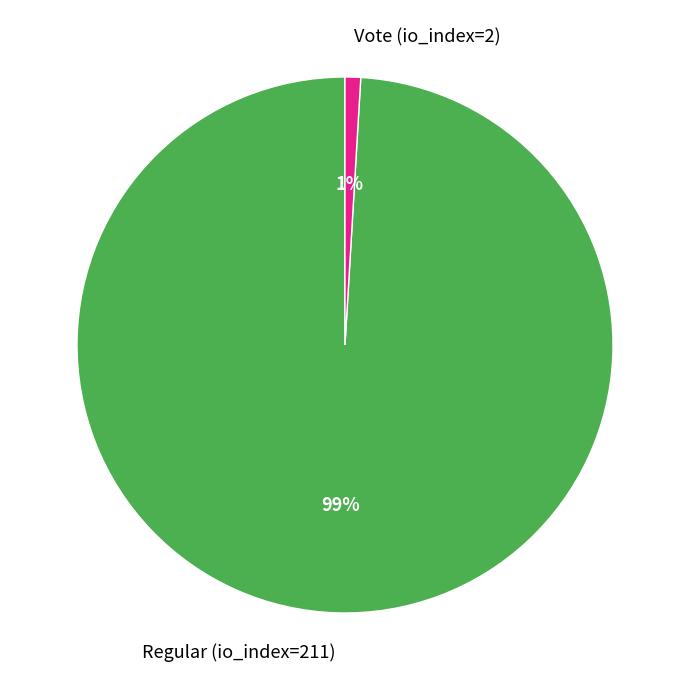

Which has a higher value, Vote (io_index=2) or Regular (io_index=211)?

Regular (io_index=211)